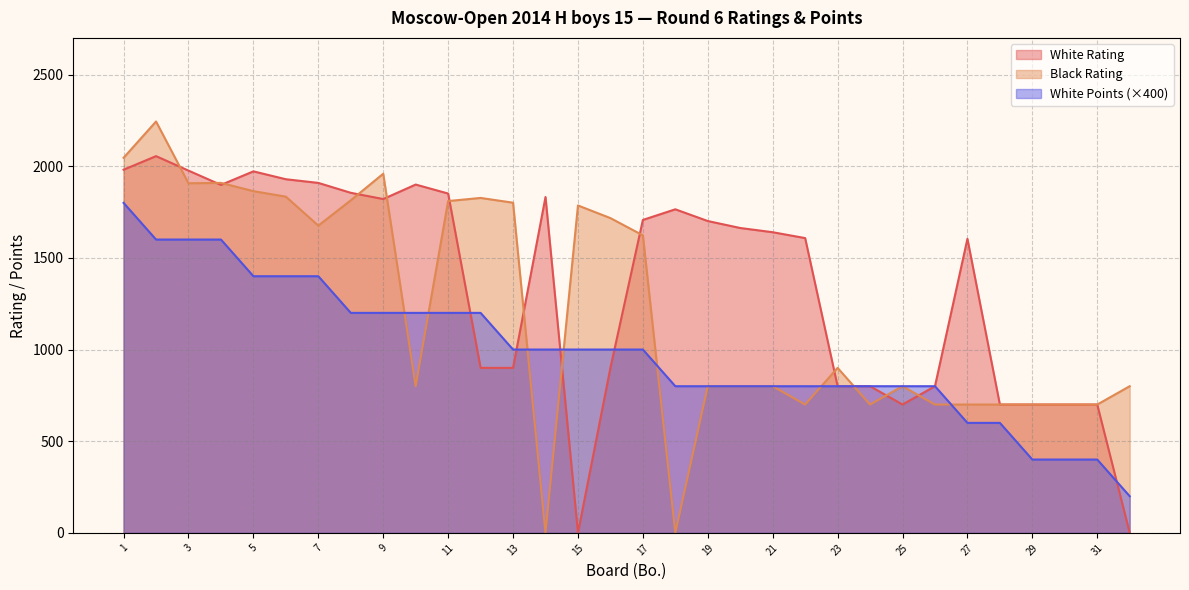

Reading left to right, what are all the values shown in this chart?

White Rating: 1981	2055	1976	1898	1972	1929	1909	1855	1821	1900	1851	900	900	1832	0	900	1707	1765	1701	1663	1640	1608	800	800	700	800	1604	700	700	700	700	0
Black Rating: 2046	2244	1907	1909	1864	1834	1676	1814	1959	800	1810	1827	1801	0	1786	1717	1623	0	800	800	800	700	900	700	800	700	700	700	700	700	700	800
White Points: 1800	1600	1600	1600	1400	1400	1400	1200	1200	1200	1200	1200	1000	1000	1000	1000	1000	800	800	800	800	800	800	800	800	800	600	600	400	400	400	200